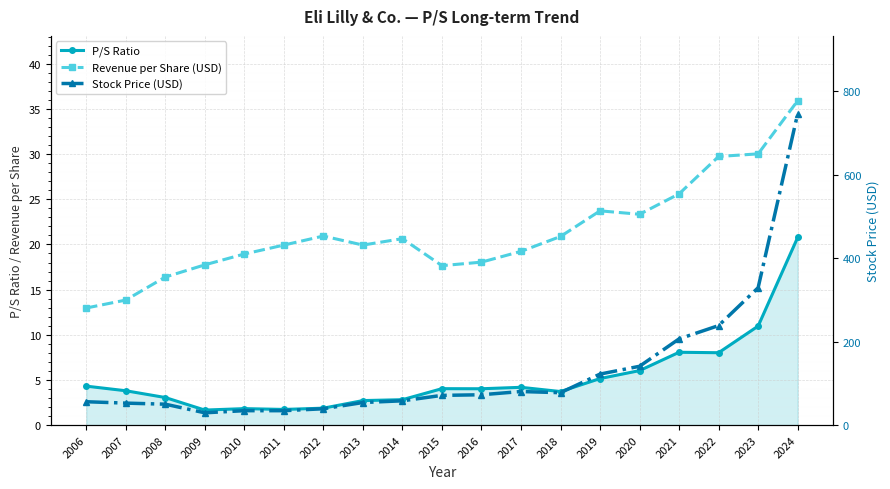

What is the difference between the second highest and minimum values in the Stock Price (USD) series?

299.7